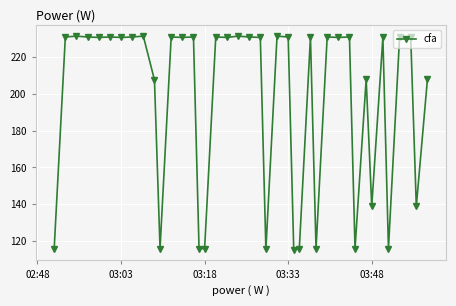

What is the maximum value shown in the chart?

231.6